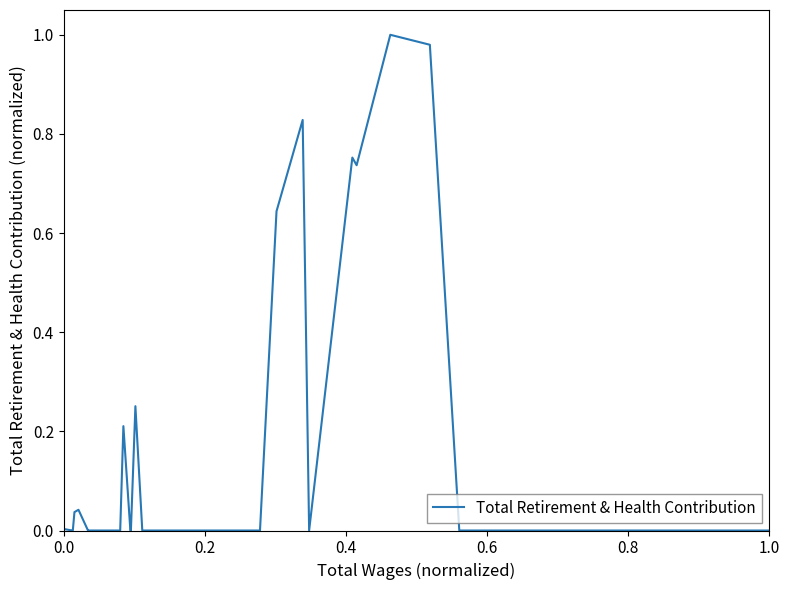

What is the average value?

0.2